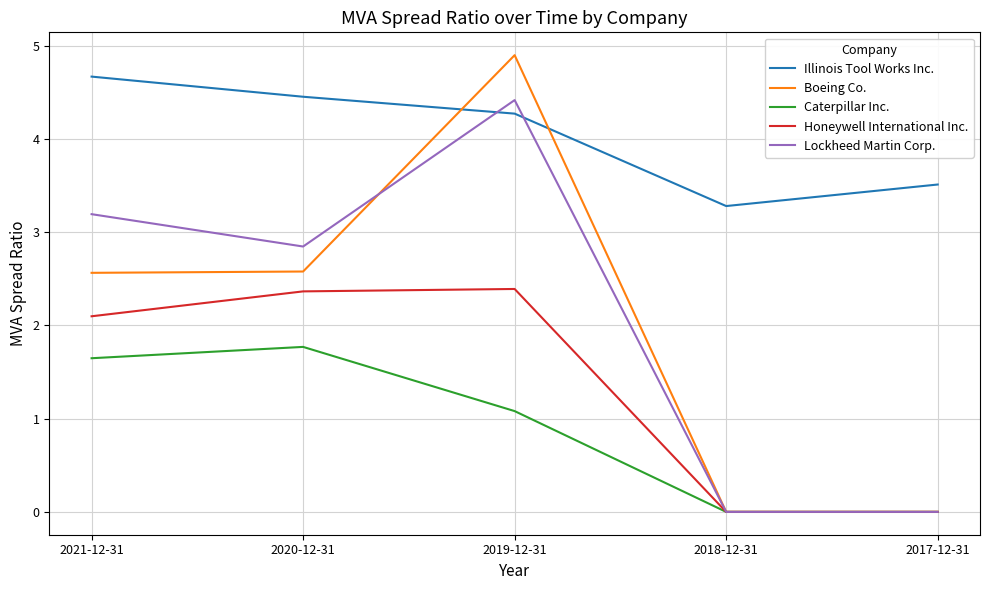

What is the difference between the highest and lowest values at 2018-12-31?

3.3